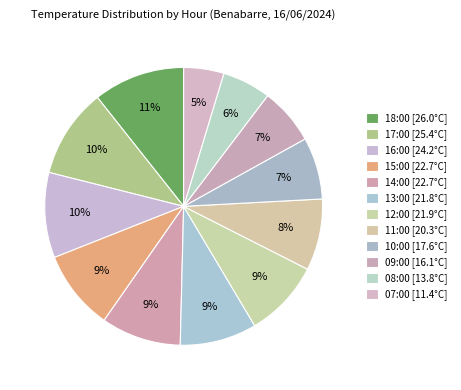

How many segments does this pie chart have?

12